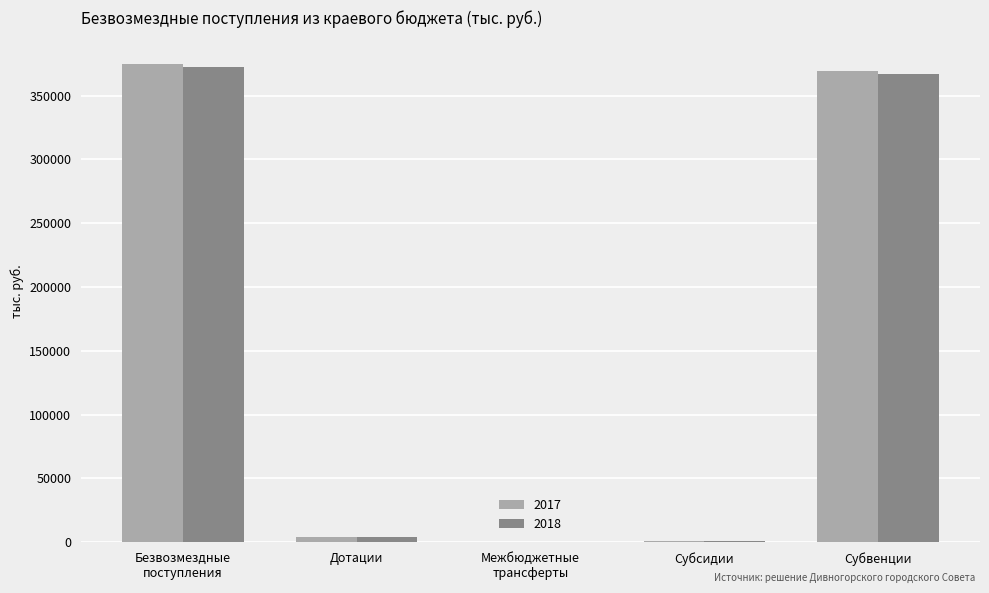

What is the total value across all series at Субвенции?

736198.9